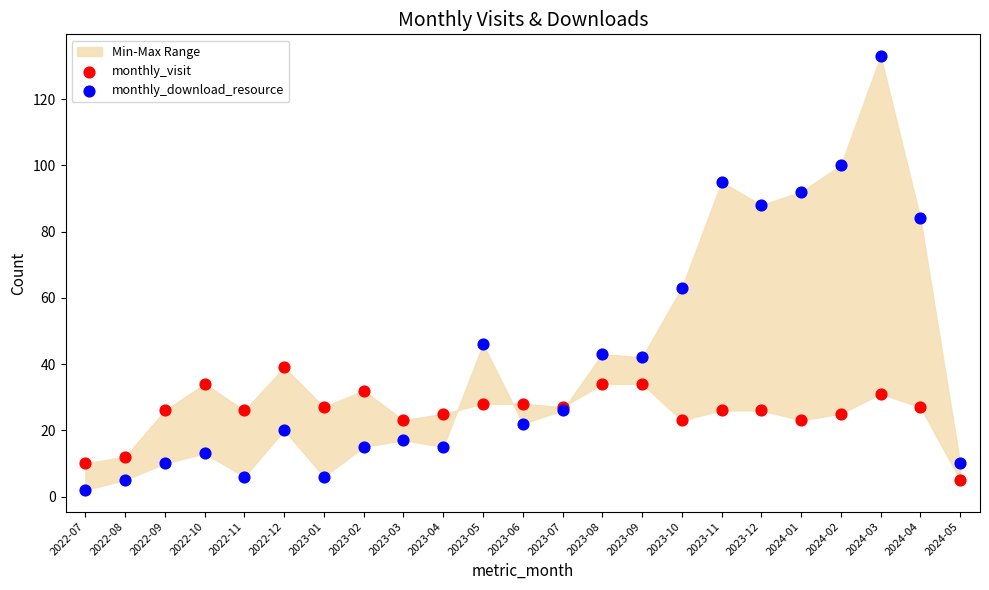

Which series has the widest spread of Y values?

monthly_download_resource